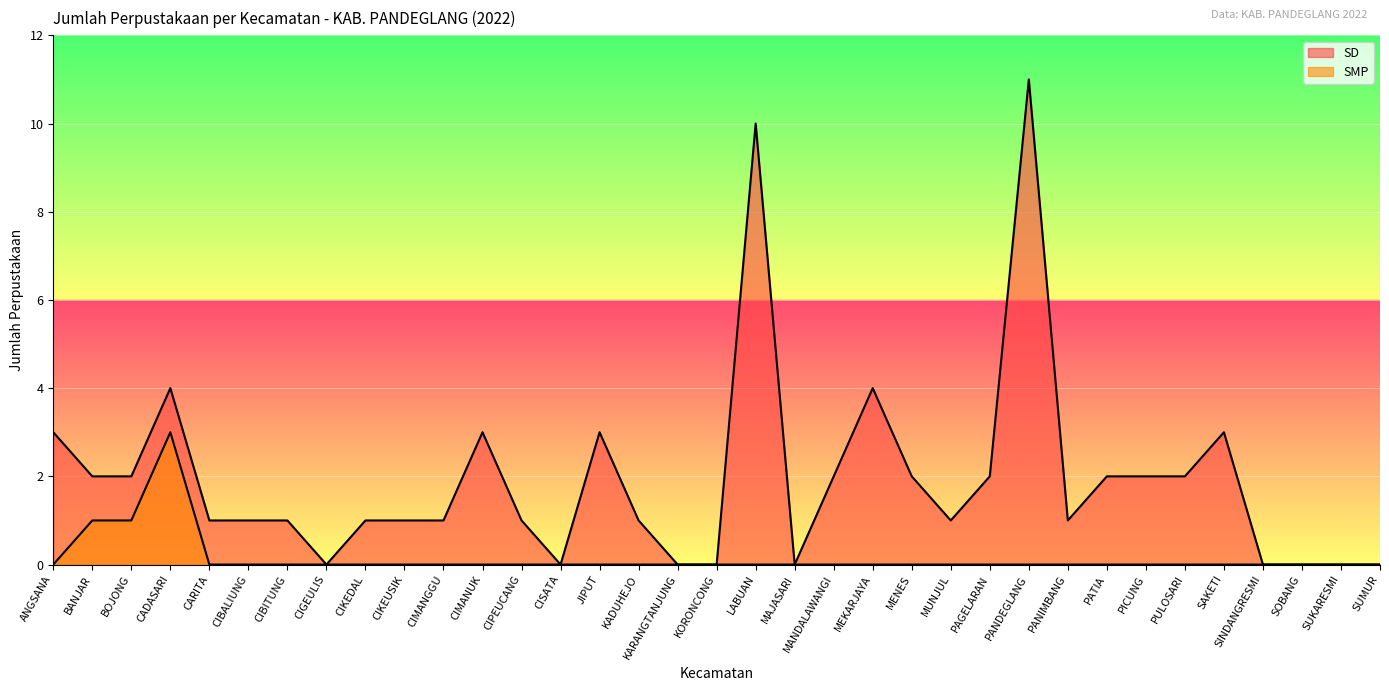

Which category has the highest value across all series?

PANDEGLANG